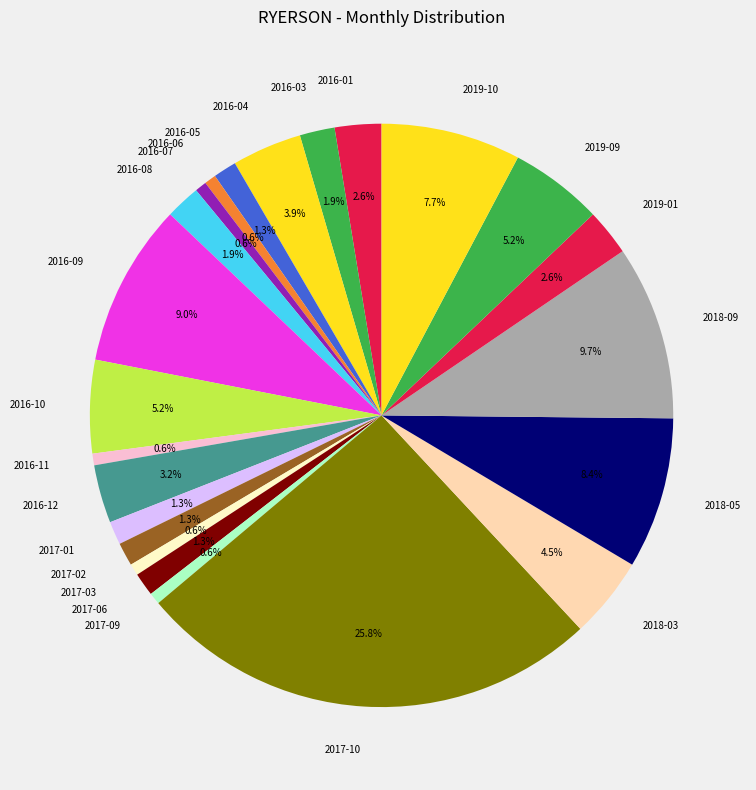

Which category has the biggest portion of the pie?

2017-10